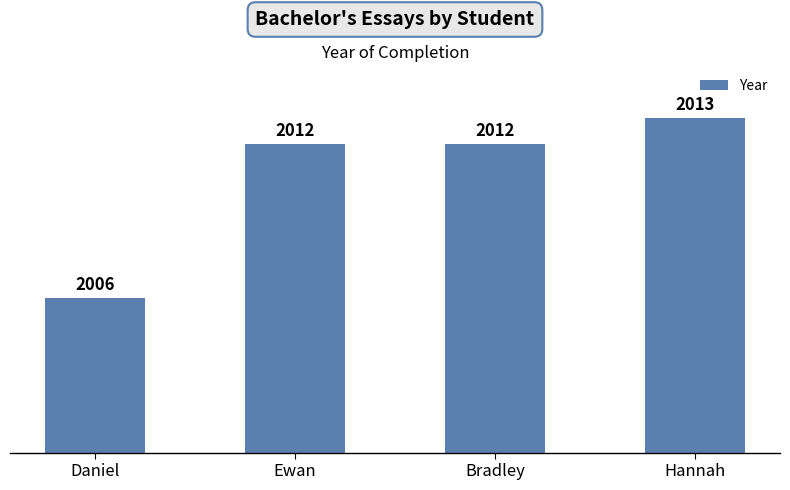

What is the maximum value shown in the chart?

2013